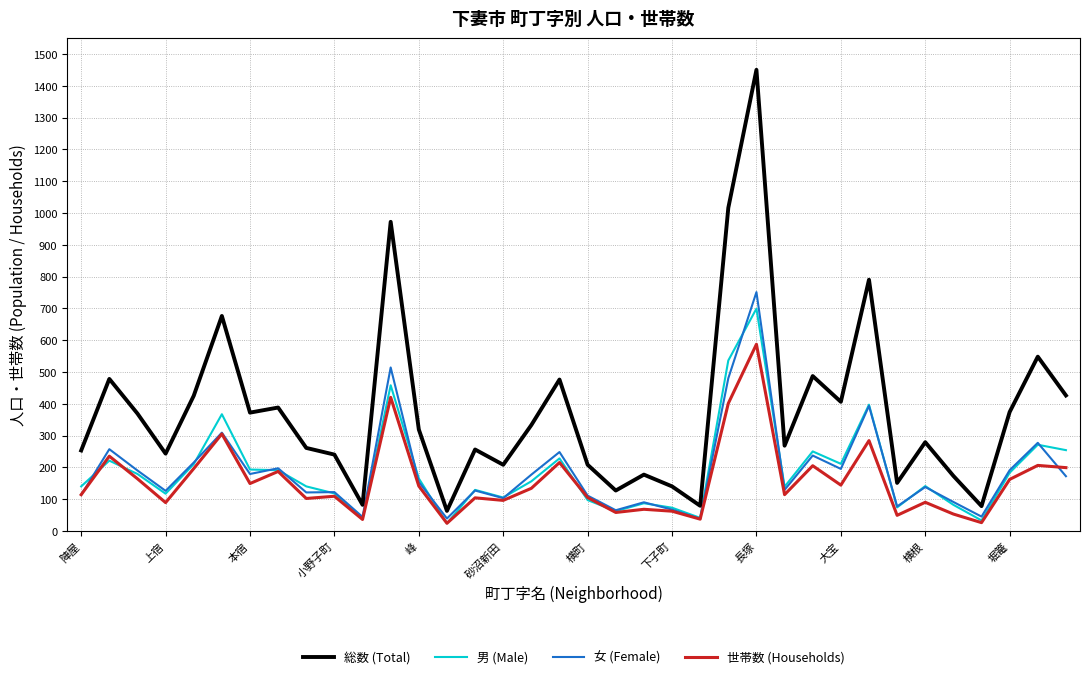

Is this an area chart (filled region under the line)?

No